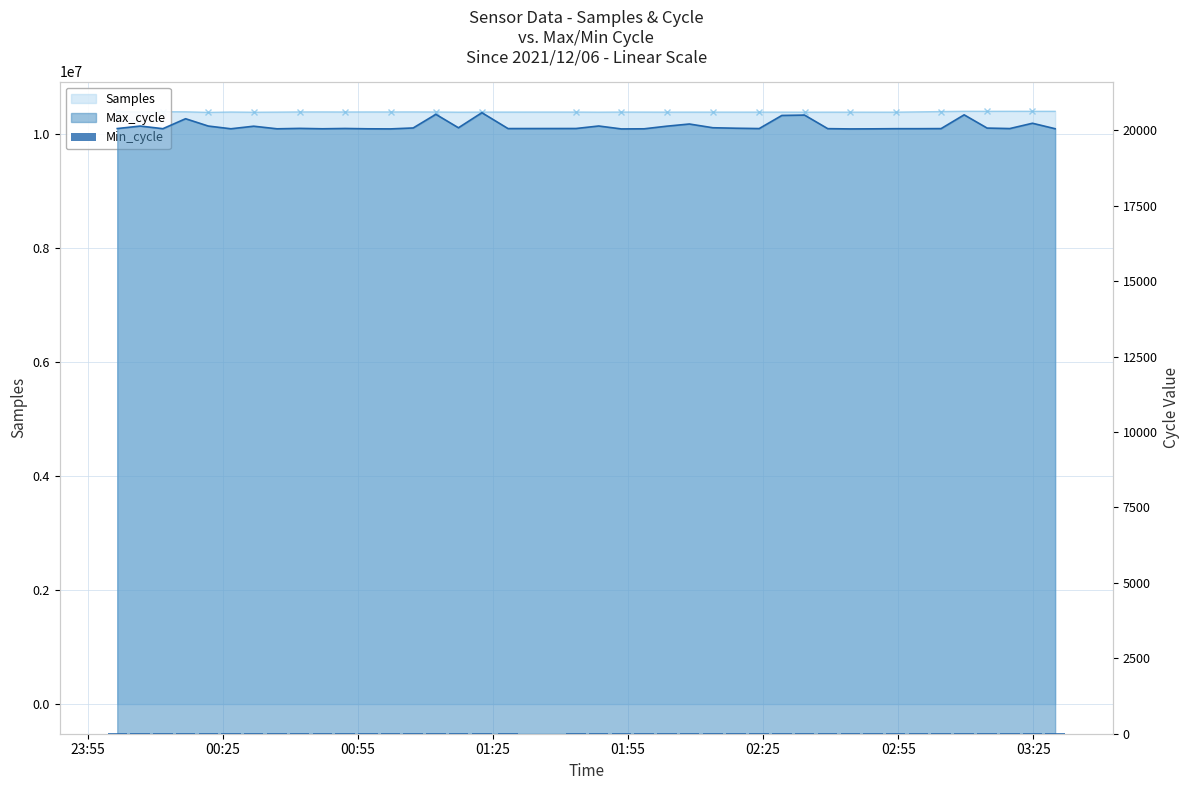

What is the difference between the highest and lowest values at 2021/12/06 02:19:00?

10363900